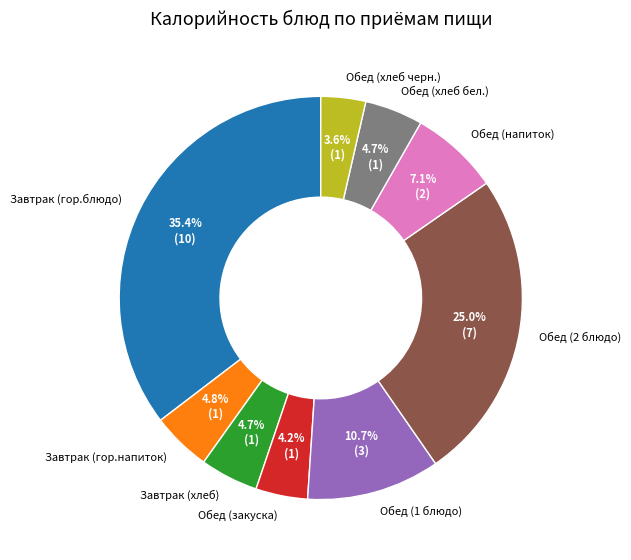

To the nearest percent, what is the difference between the largest and smallest slice percentages?

32%